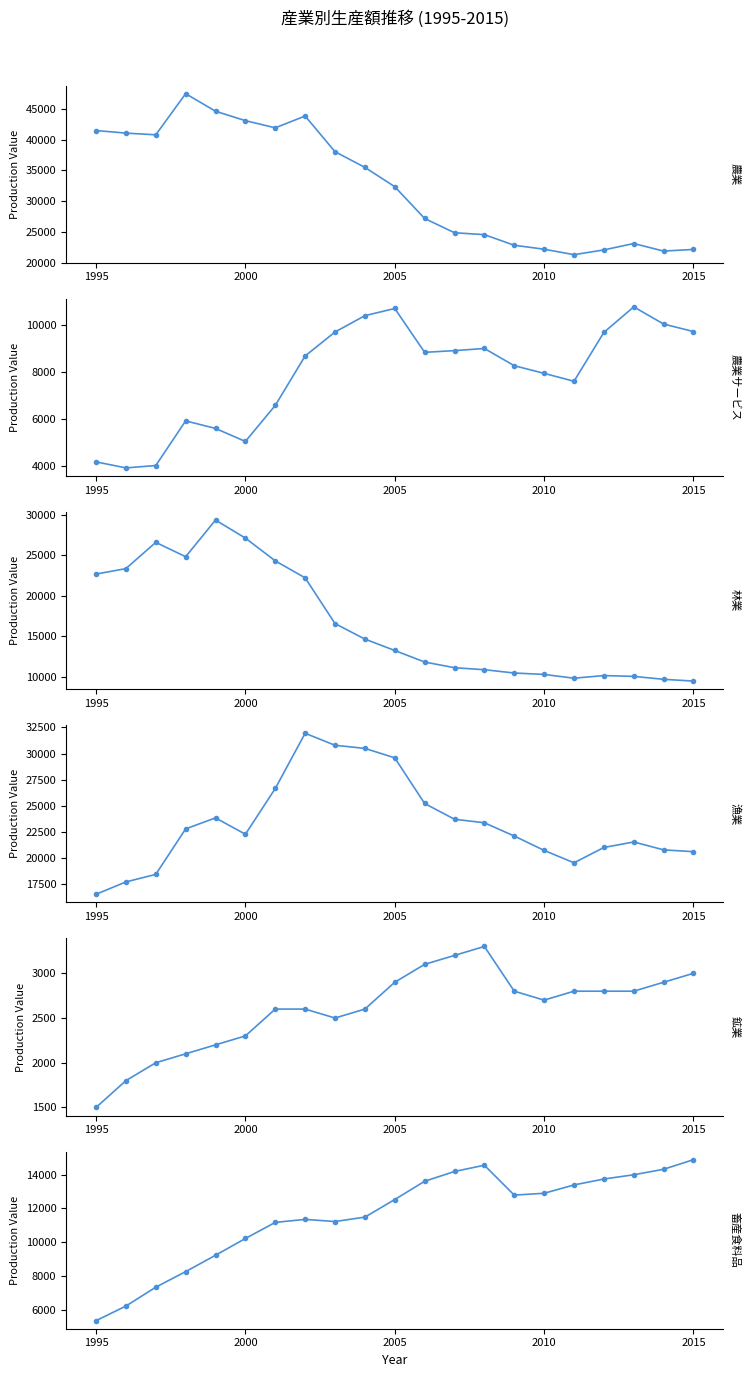

True or false: 鉱業 and 畜産食料品 cross at least once.

False